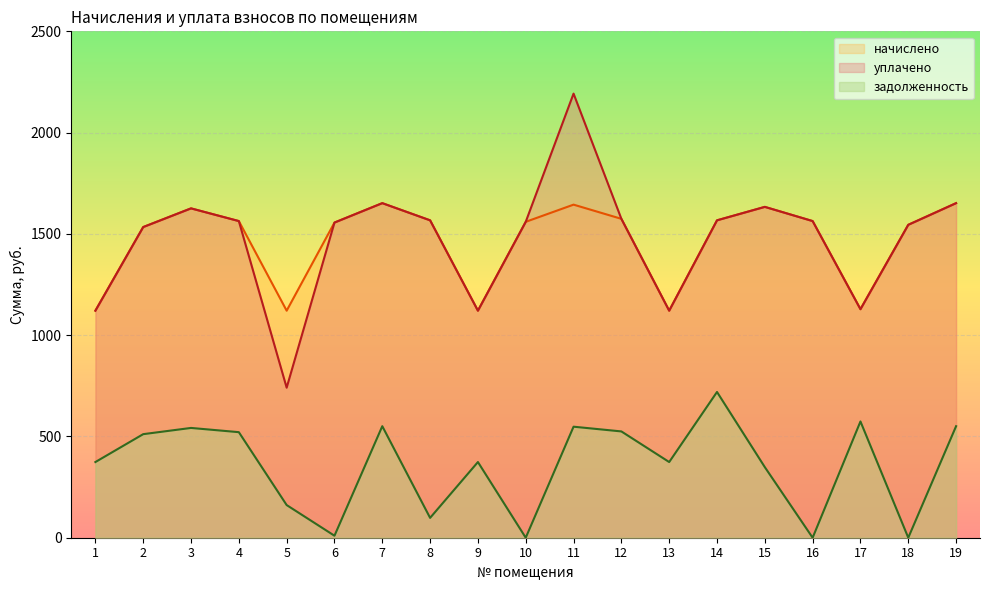

Which series has the widest spread of values?

уплачено